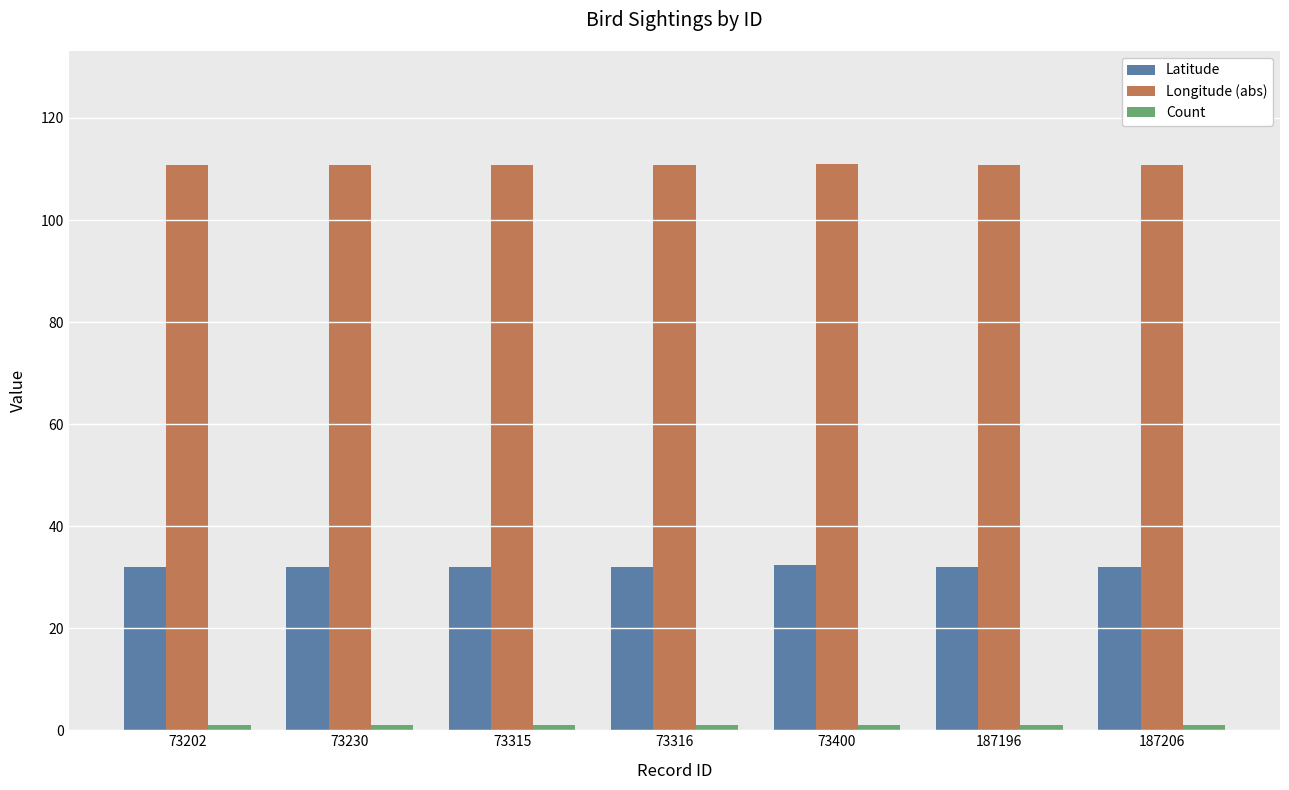

At how many categories does at least one series exceed 91?

7